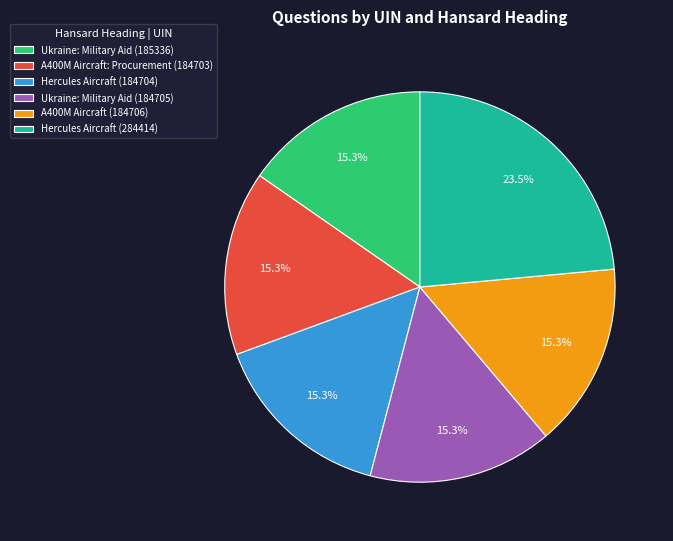

How much of the chart is everything except A400M Aircraft: Procurement (184703)?

84.7%